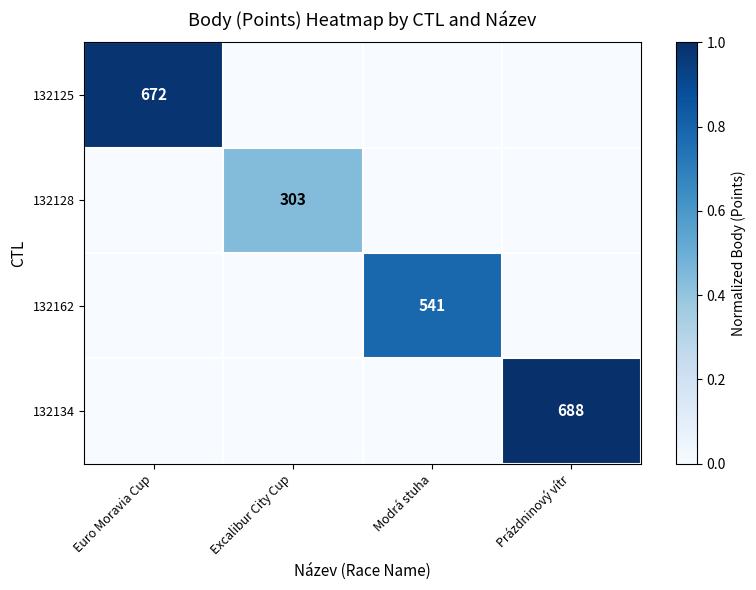

Rank the series at Euro Moravia Cup from lowest to highest value.

132128, 132162, 132134, 132125